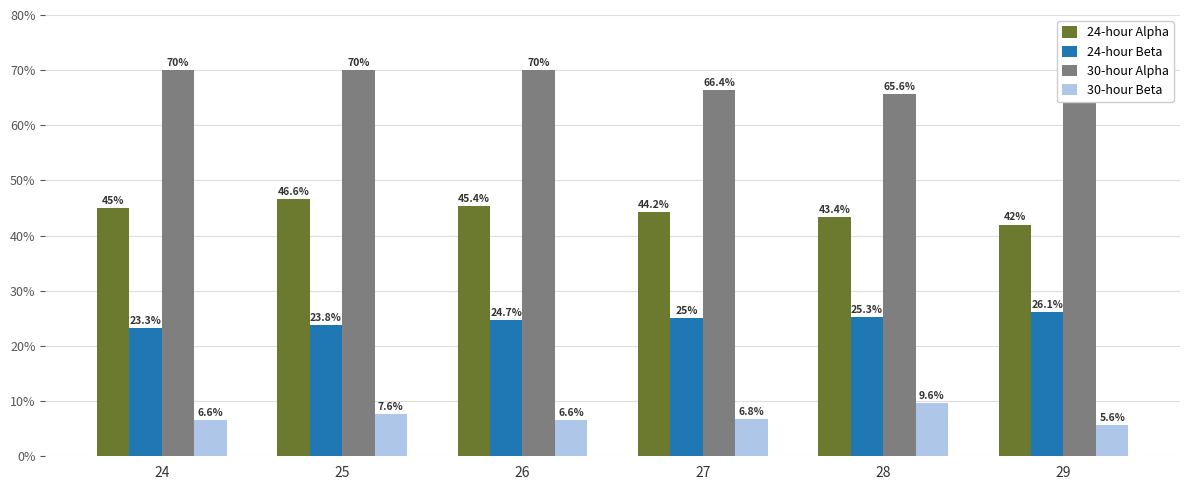

Which series has the widest spread of values?

24-hour Alpha